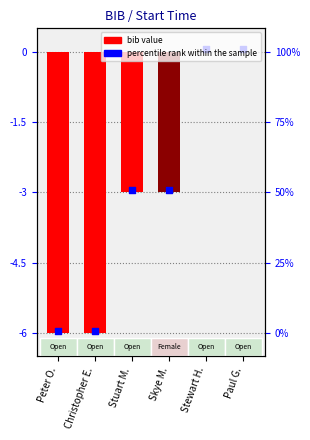

Between Stuart M. and Christopher E., which is larger?

Stuart M.